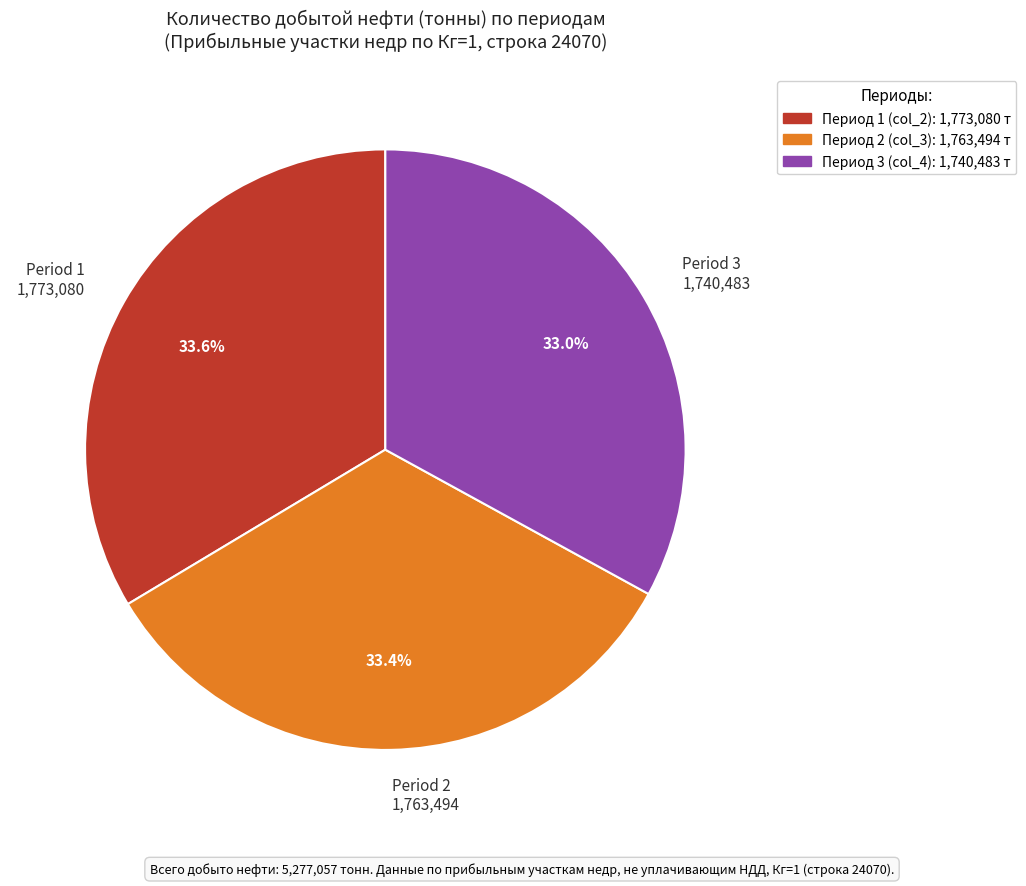

How many segments does this pie chart have?

3